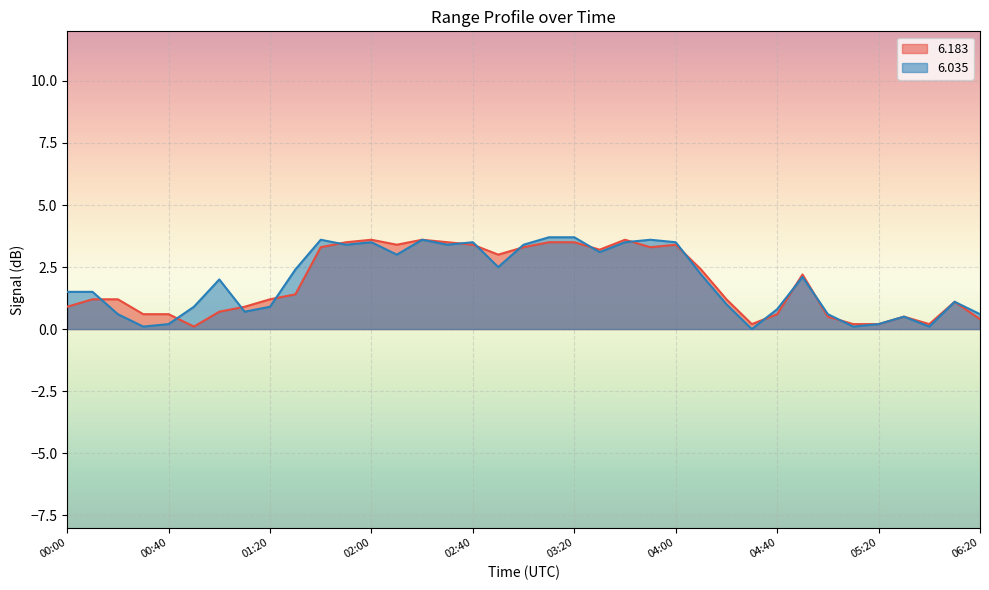

Does the chart display data point markers on the line(s)?

No